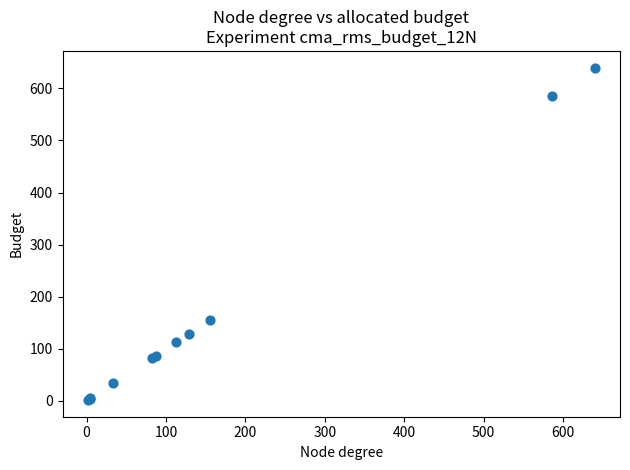

What Y value in the scatter plot is closest to 320?

155.0